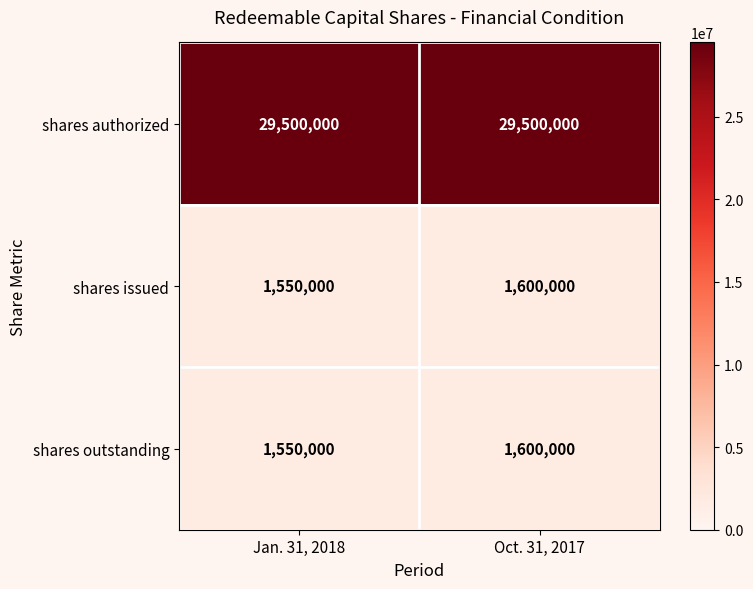

What is the spread (max minus min) of values at Jan. 31, 2018?

27950000